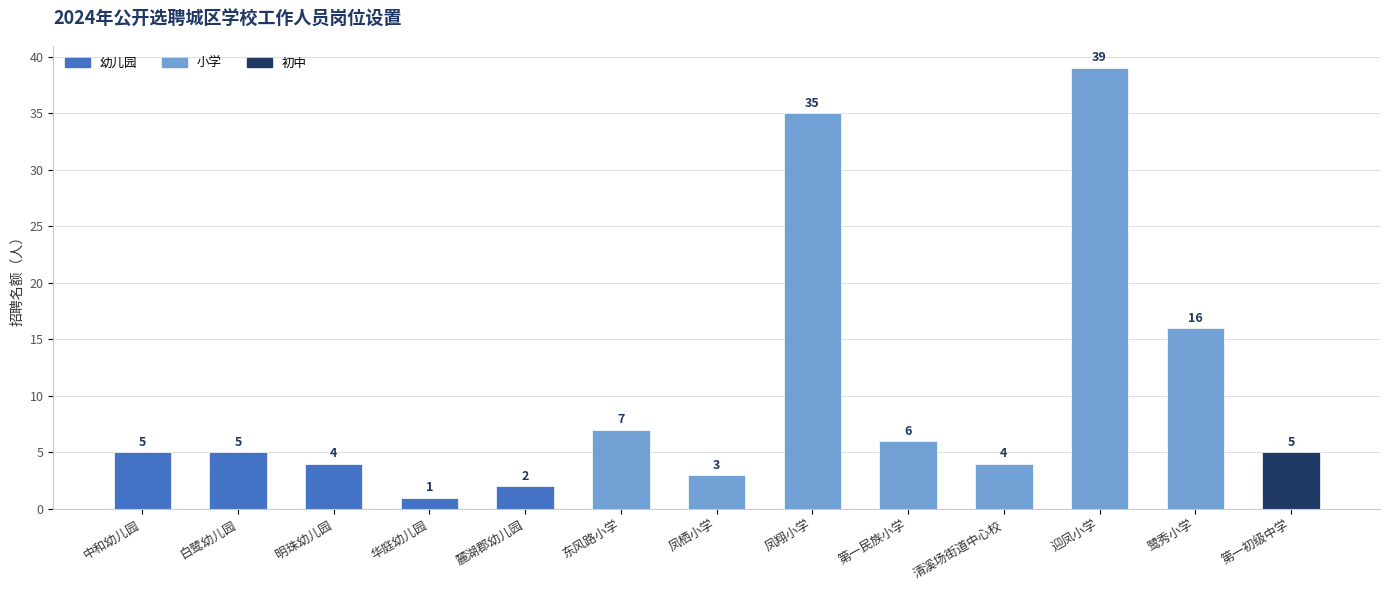

Reading left to right, transcribe all the data shown in this chart.

中和幼儿园=5	白鹭幼儿园=5	明珠幼儿园=4	华庭幼儿园=1	麓湖郡幼儿园=2	东风路小学=7	凤栖小学=3	凤翔小学=35	第一民族小学=6	清溪场街道中心校=4	迎凤小学=39	鹭秀小学=16	第一初级中学=5